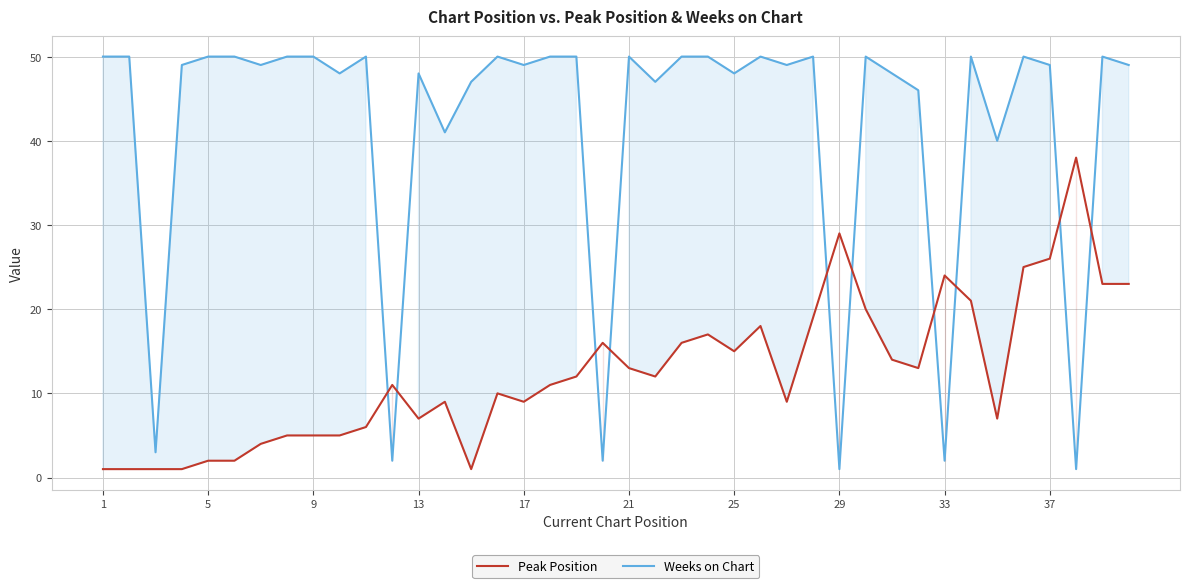

How many intersections are there between Peak Position and Weeks on Chart?

10